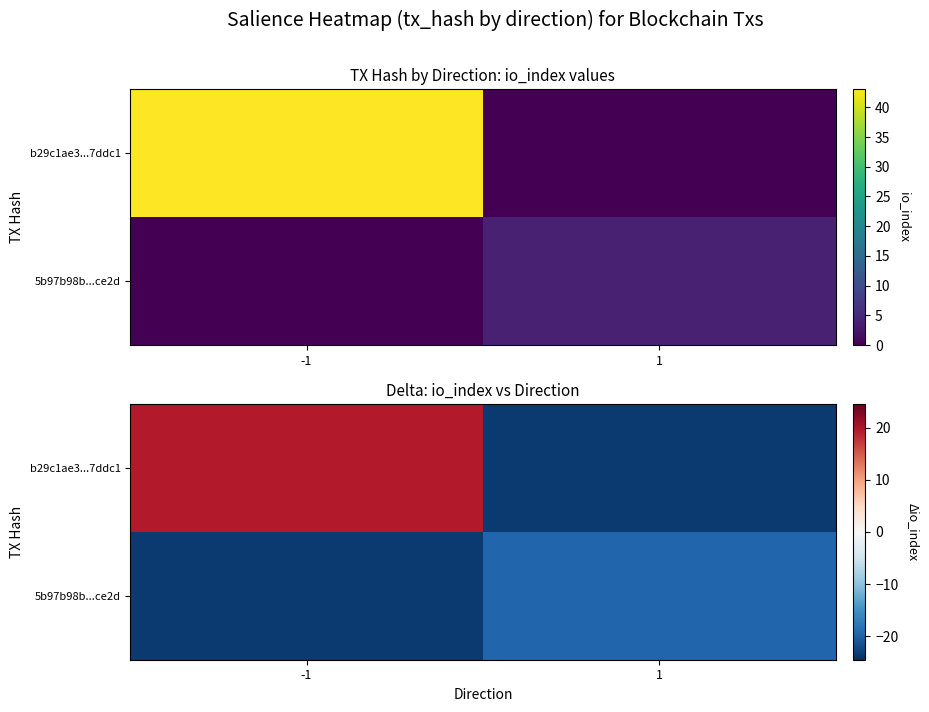

Which label corresponds to the smallest value in the chart?

1